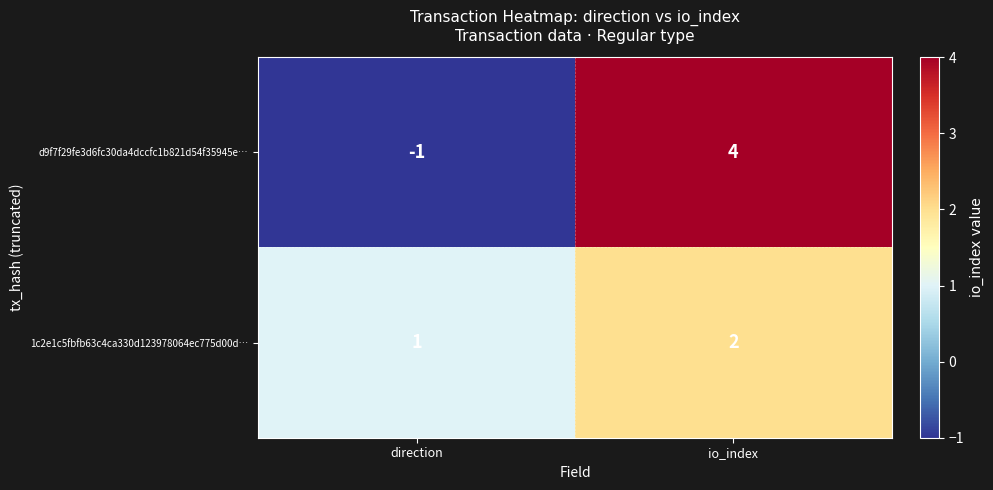

The value of d9f7f29fe3d6fc30da4dccfc1b821d54f35945e… at direction is -2. True or false?

False